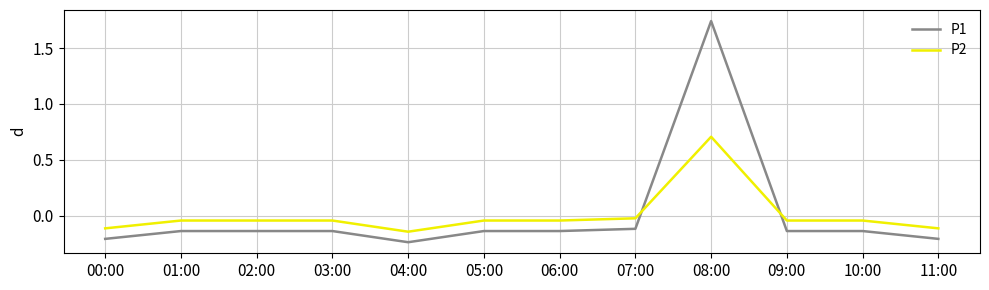

What position from the left is 08:00?

9